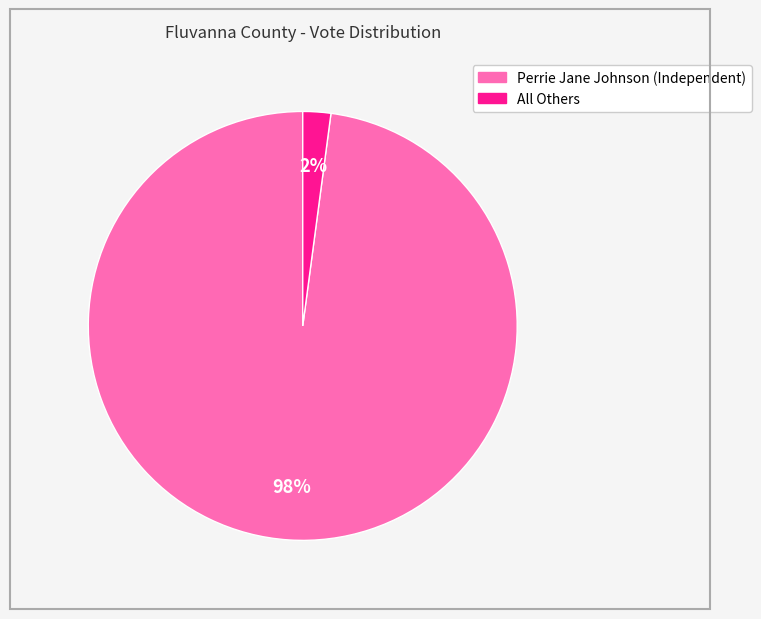

To the nearest percent, what percentage of the pie is Perrie Jane Johnson (Independent)?

98%